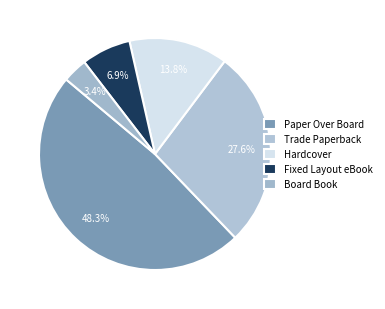

Approximately how many times larger is the value at Paper Over Board compared to Fixed Layout eBook?

7.0